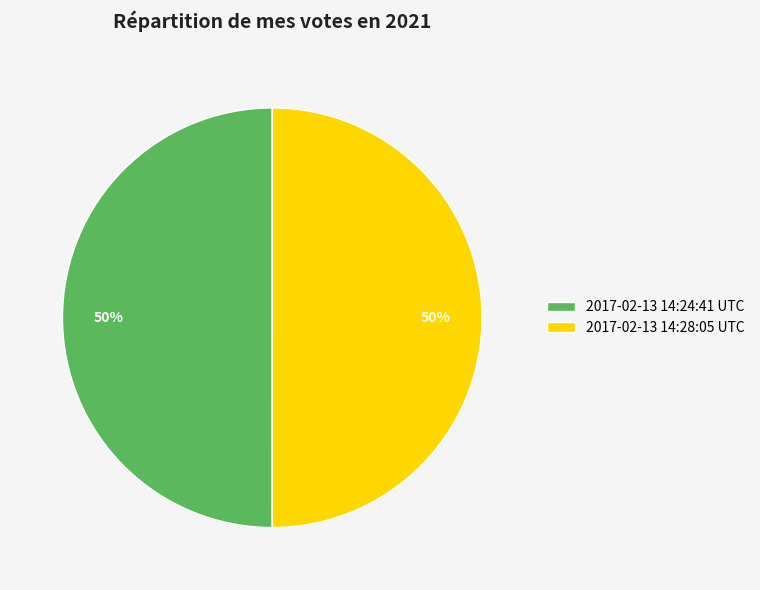

What percentage is the 2017-02-13 14:28:05 UTC slice, to the nearest percent?

50%